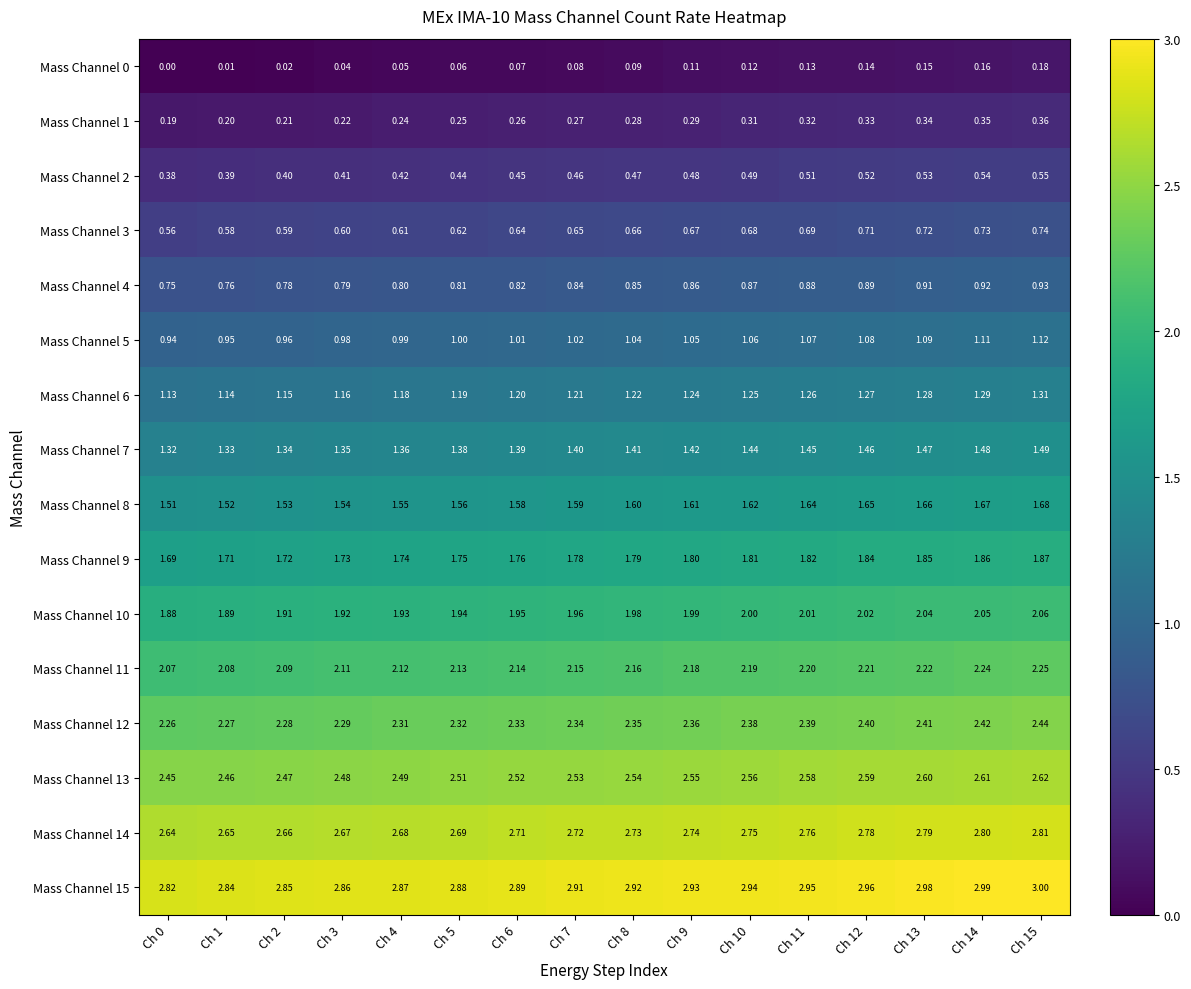

Is the value of Mass Channel 0 at Ch 5 greater than the value of Mass Channel 9 at Ch 8?

No